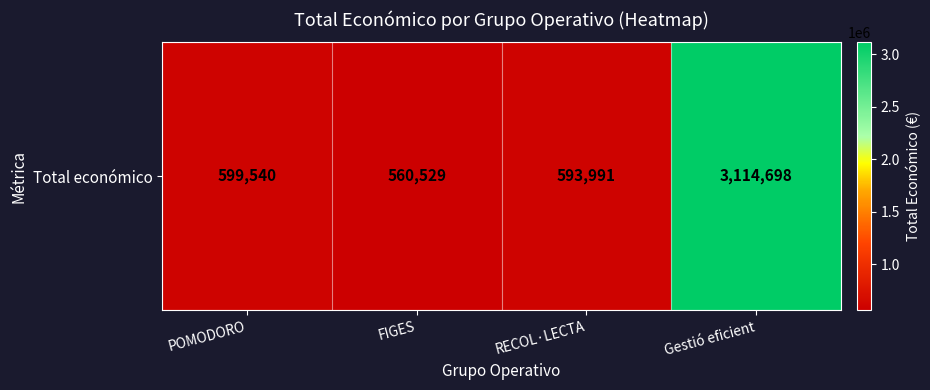

Which label corresponds to the smallest value in the chart?

FIGES